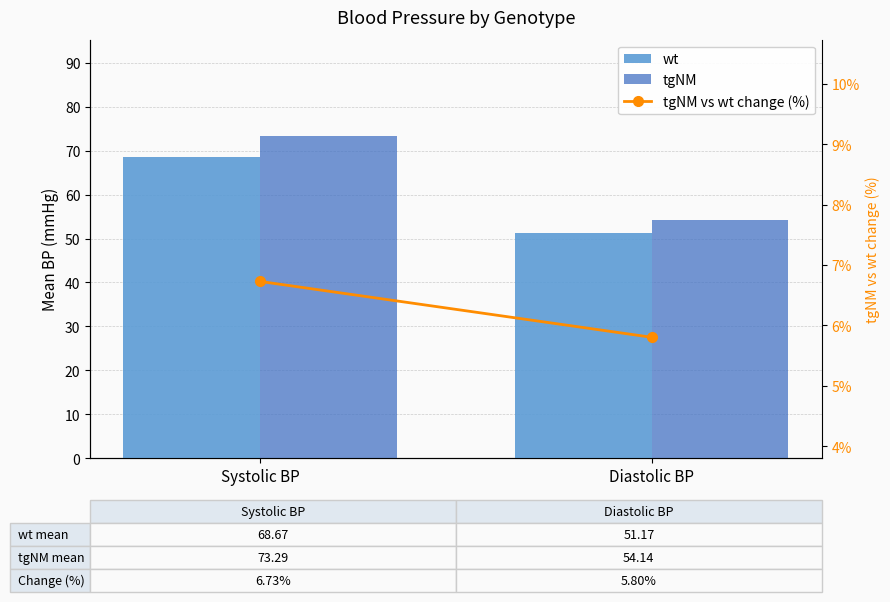

At which label does tgNM vs wt change (%) first exceed 6?

Systolic BP